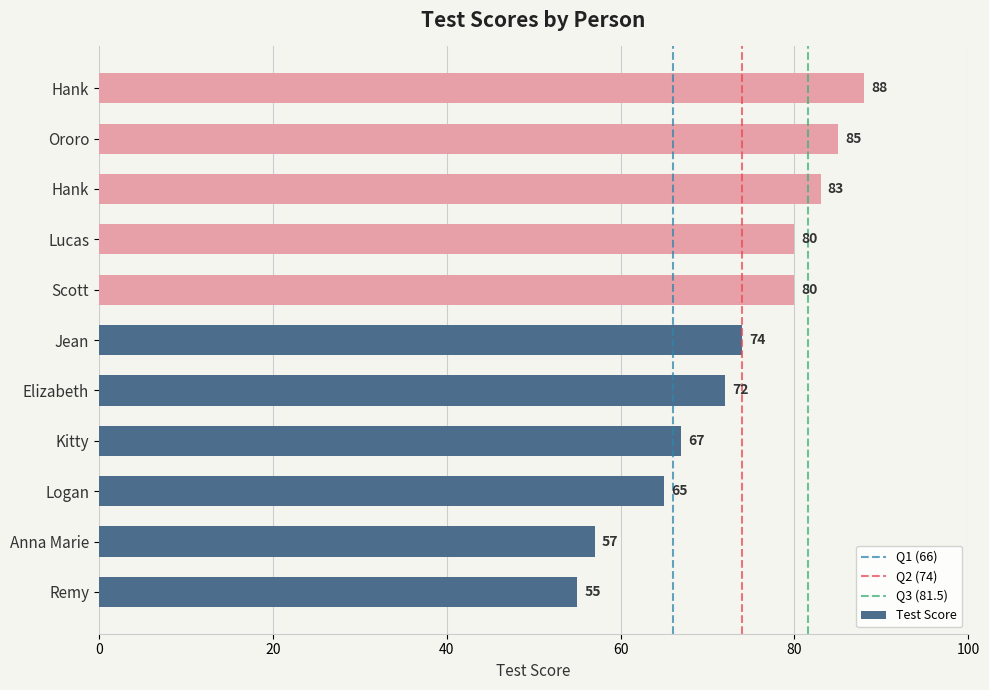

What is the smallest value displayed?

55